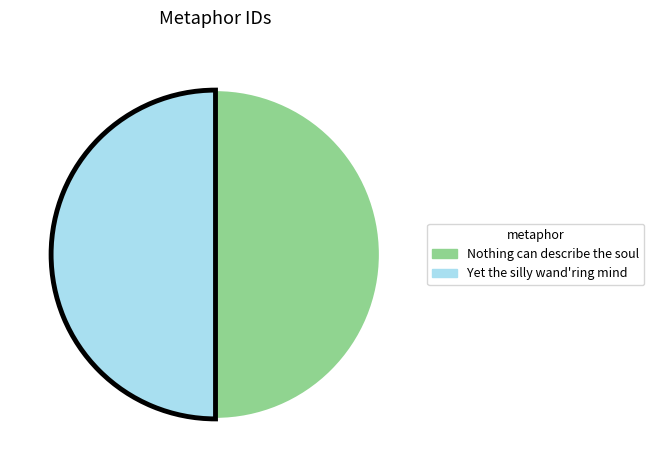

Is it true that Nothing can describe the soul is 50% of the pie?

True